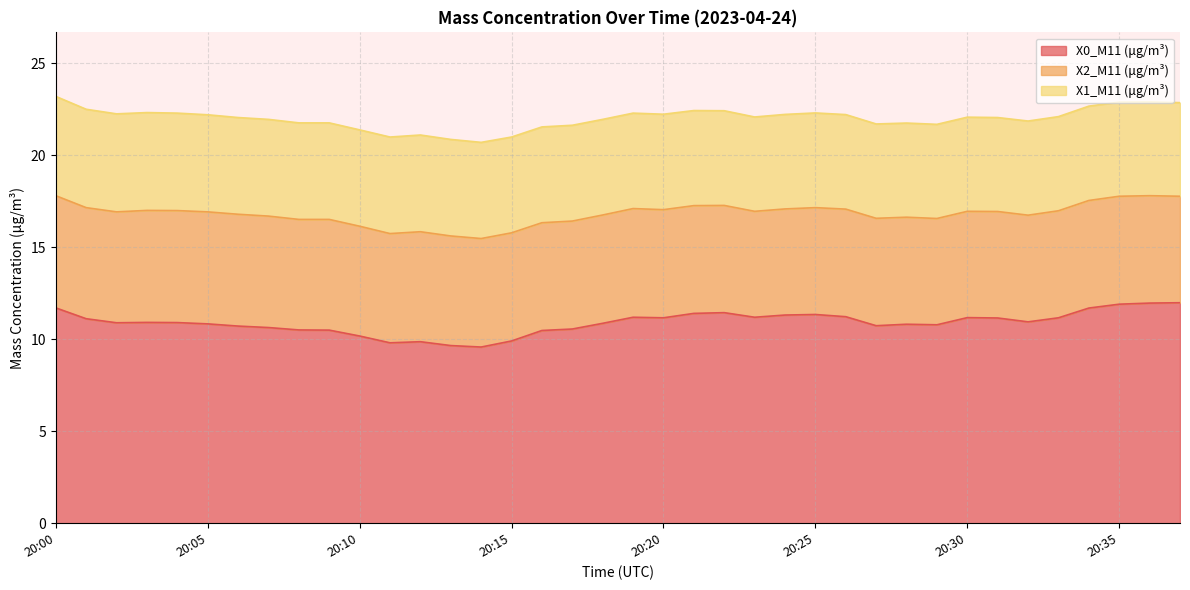

What is the lowest value of the X0_M11 (μg/m³) series?

9.6